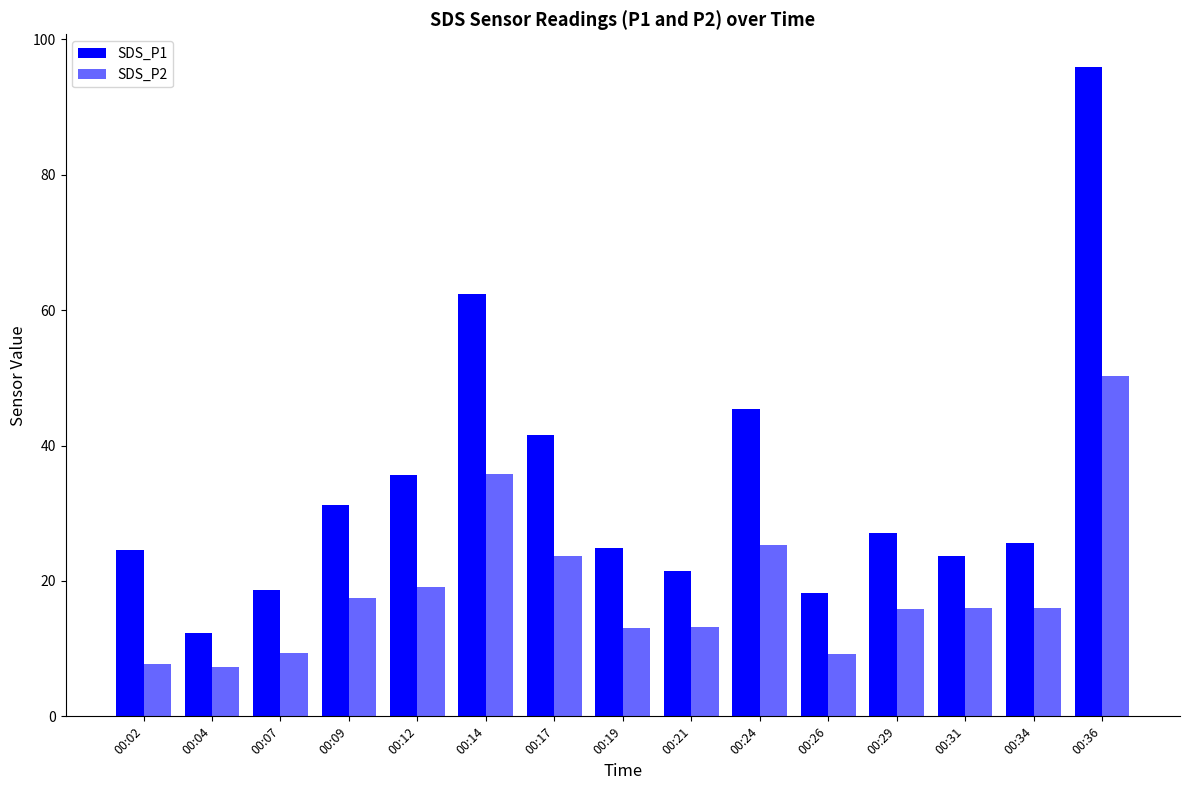

How many series are shown in this chart?

2